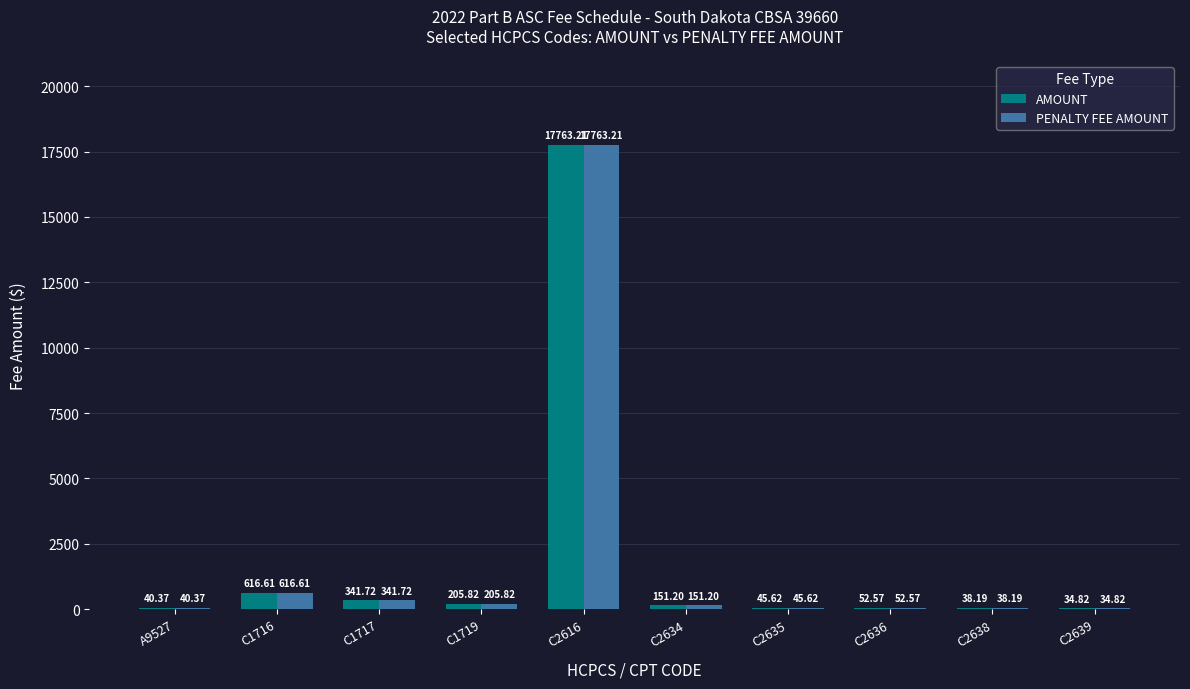

Is the value of AMOUNT at C2635 greater than the value of PENALTY FEE AMOUNT at C1717?

No